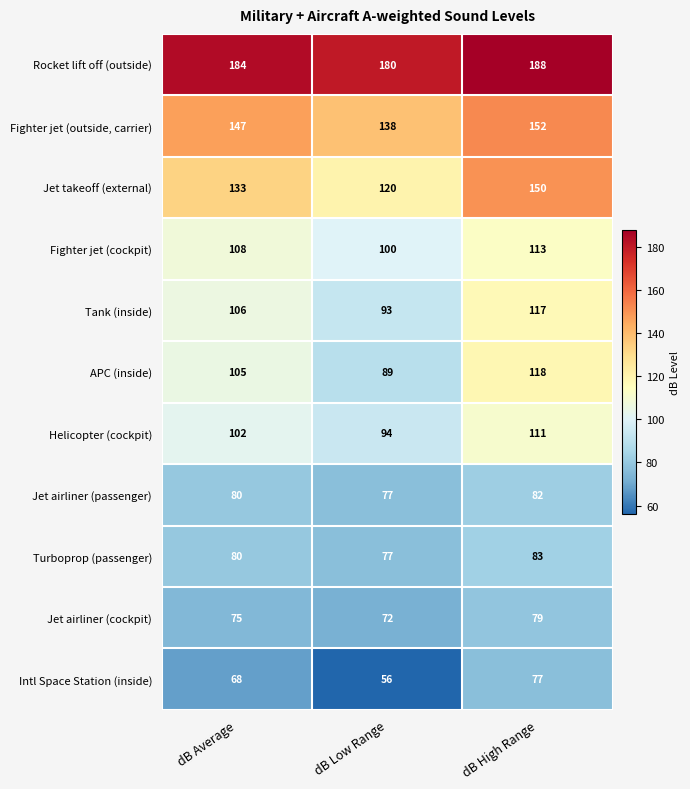

Which series has the largest total across all categories?

Rocket lift off (outside)